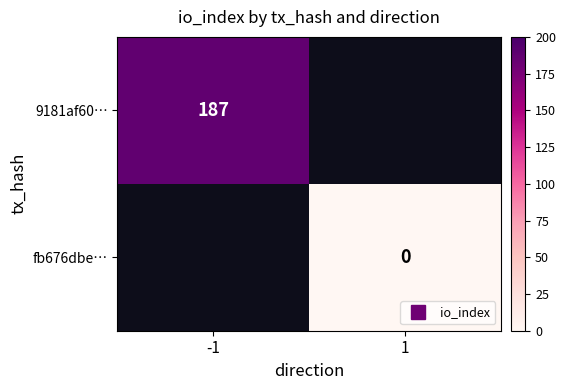

What is the maximum value for 9181af60…?

187.0